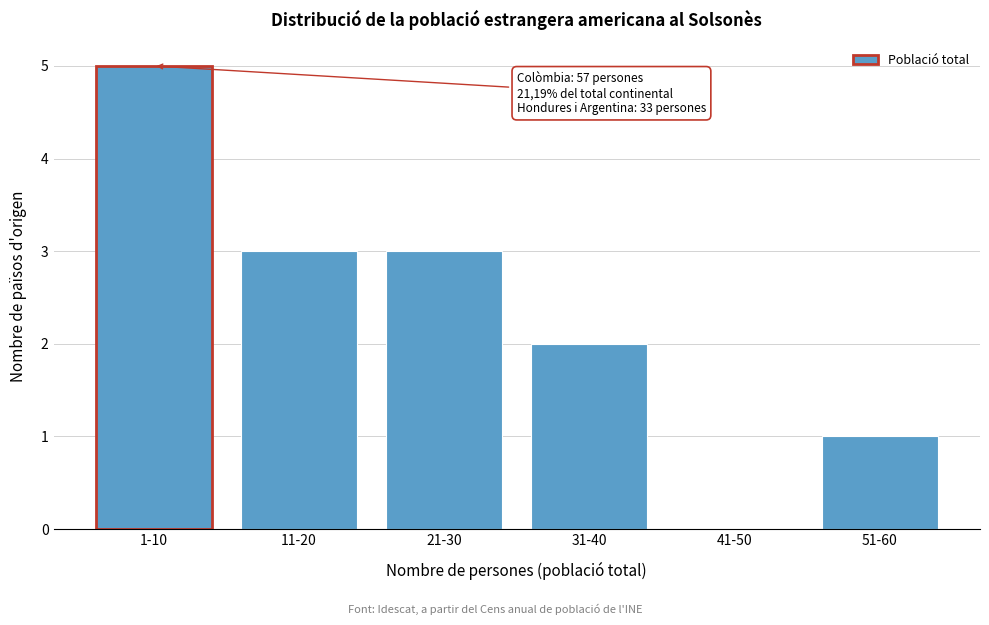

Reading left to right, extract all data points from this chart.

1-10=5	11-20=3	21-30=3	31-40=2	41-50=0	51-60=1